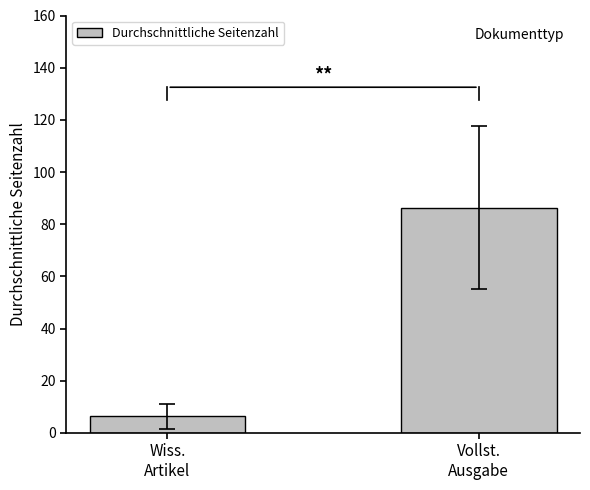

What is the maximum value shown in the chart?

86.4